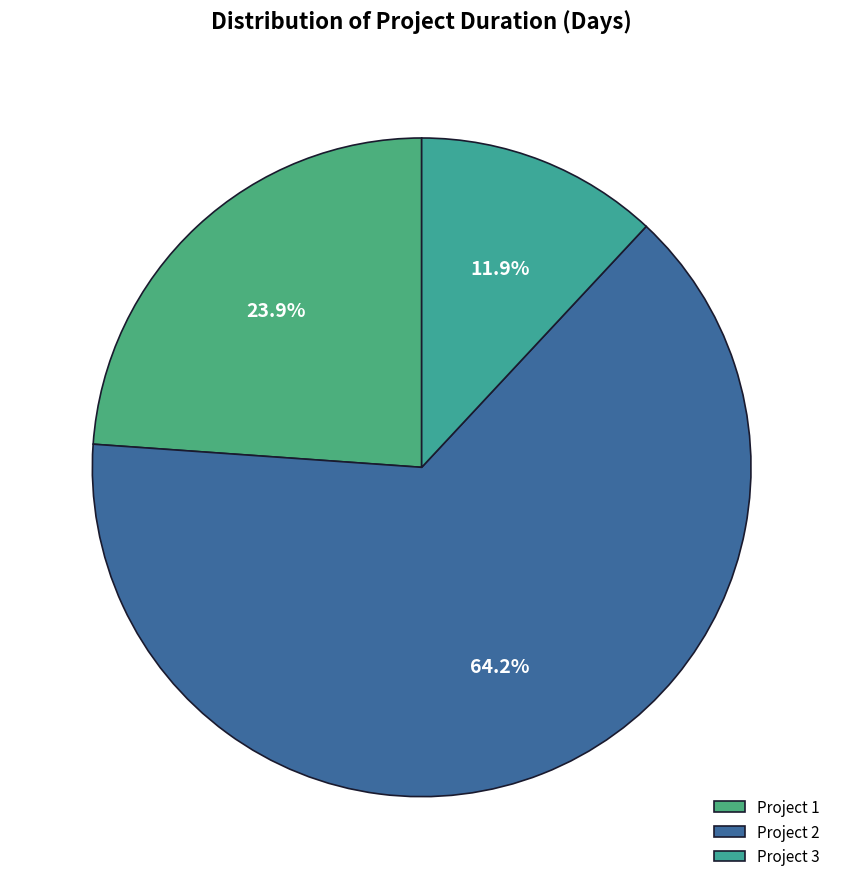

To the nearest percent, what portion does Project 2 represent?

64%